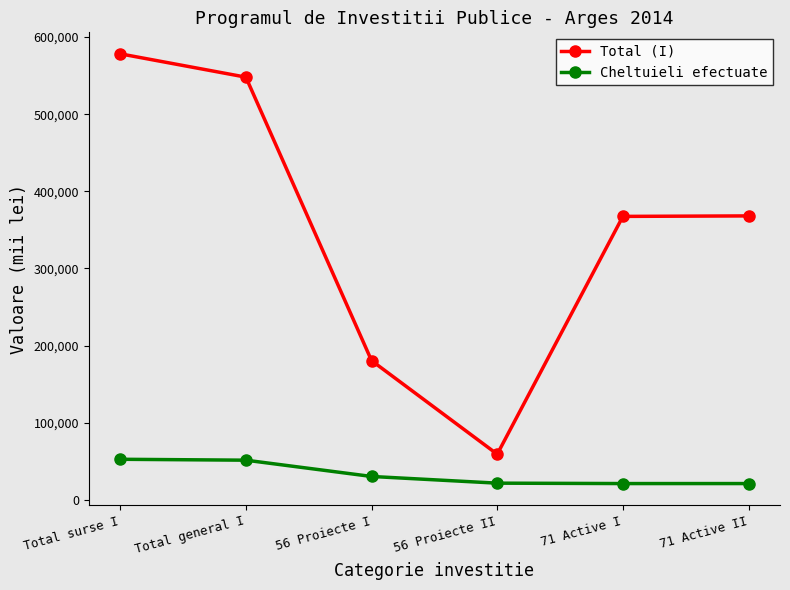

Which series has the largest total across all categories?

Total (I)